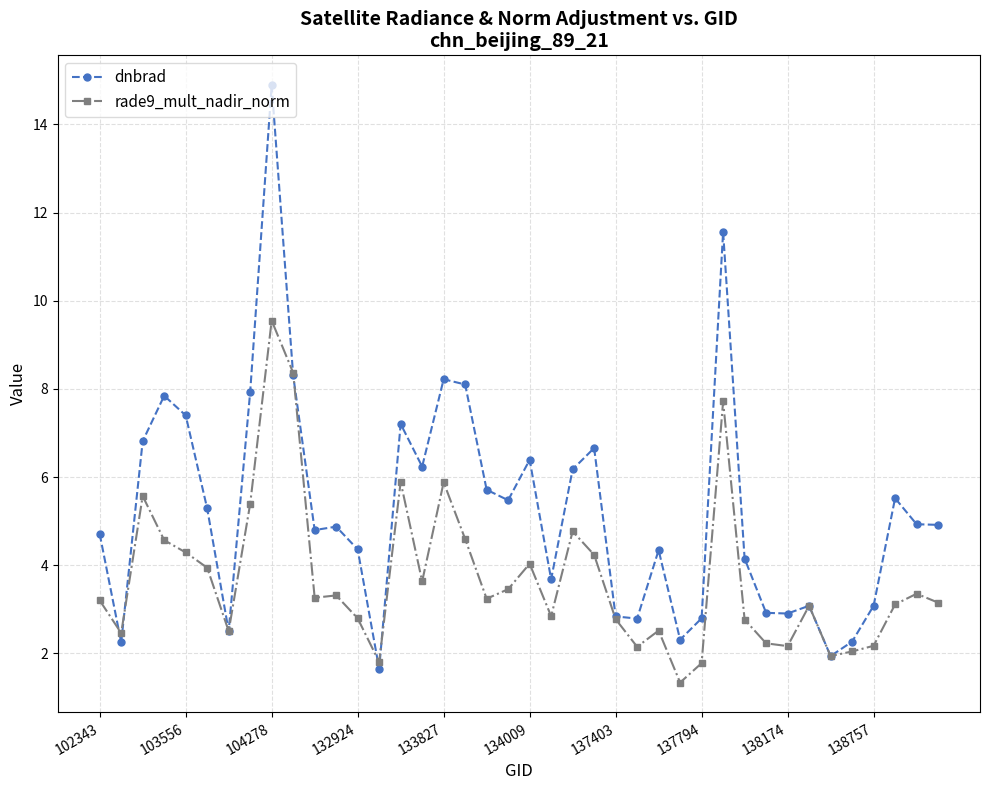

Rank the series by their average value, from lowest to highest.

rade9_mult_nadir_norm, dnbrad